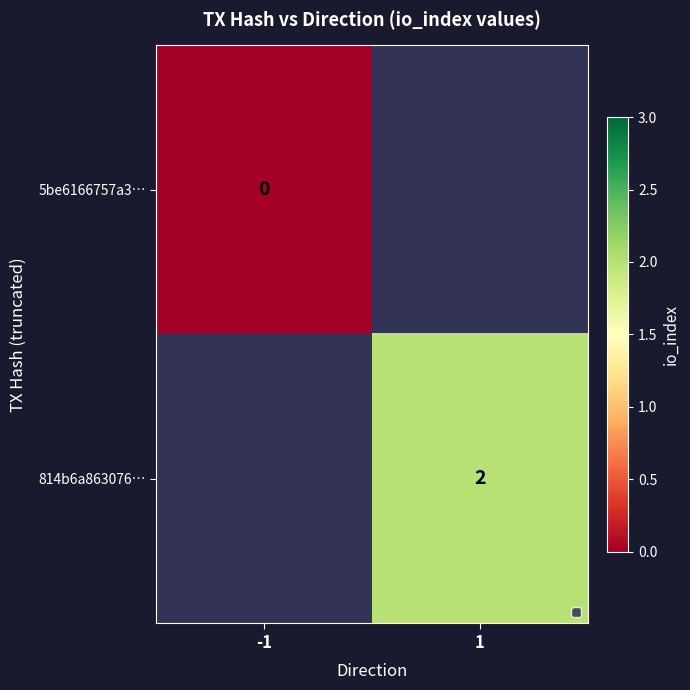

True or false: 814b6a863076… has a value of 1 at 1.

False